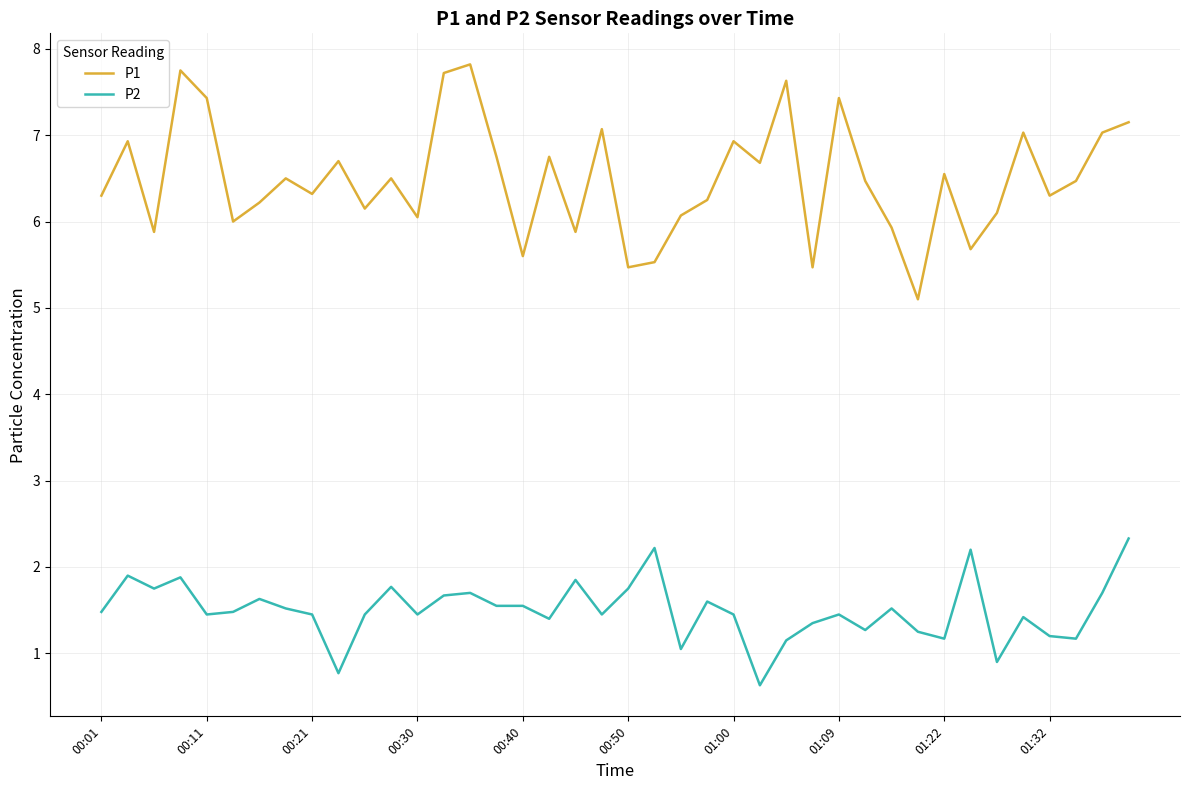

List the series in order of their peak value, highest first.

P1, P2